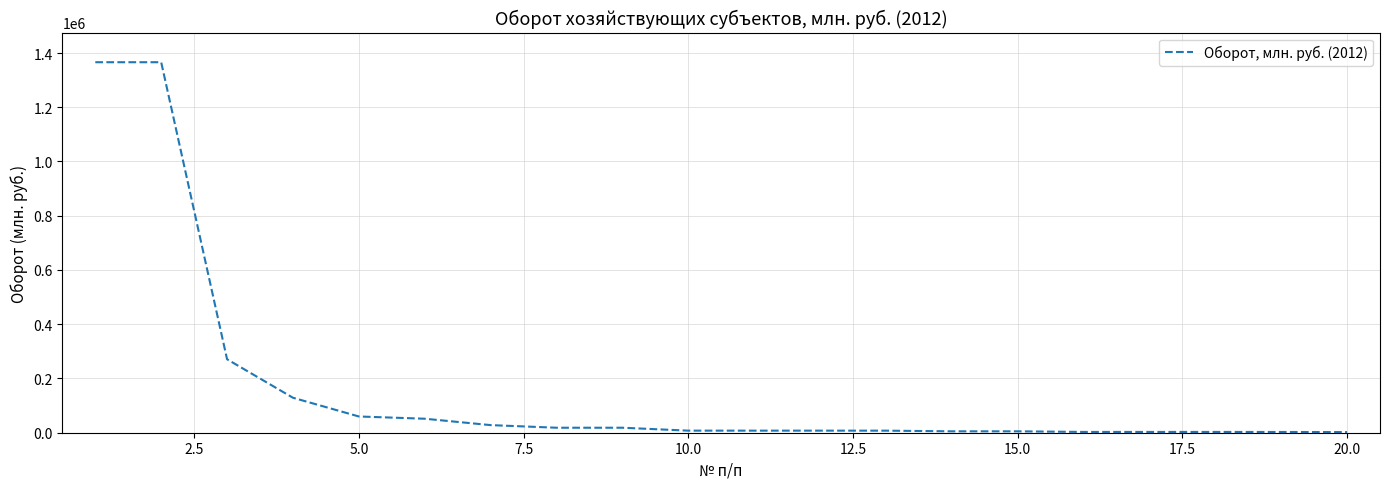

What is the difference between the maximum and minimum values?

1363663